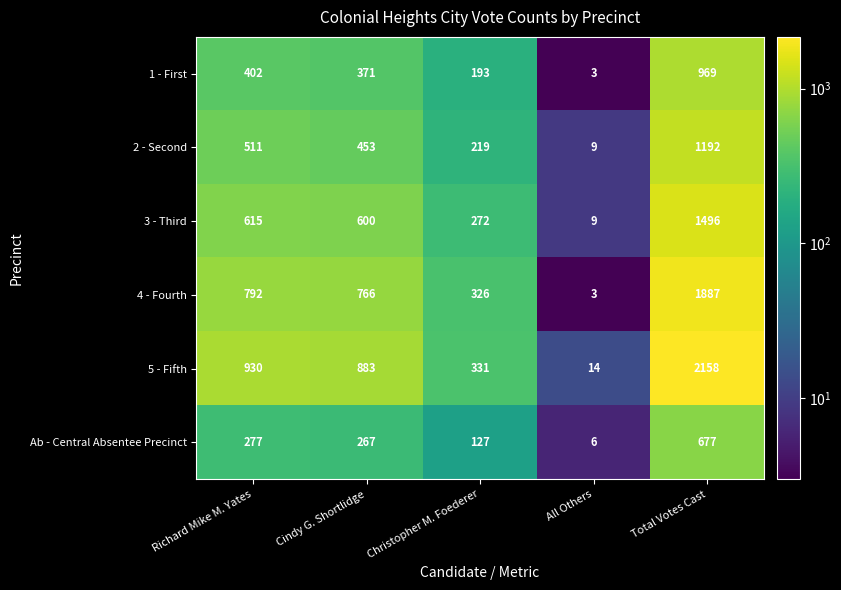

What is the total value across all series at Total Votes Cast?

8379